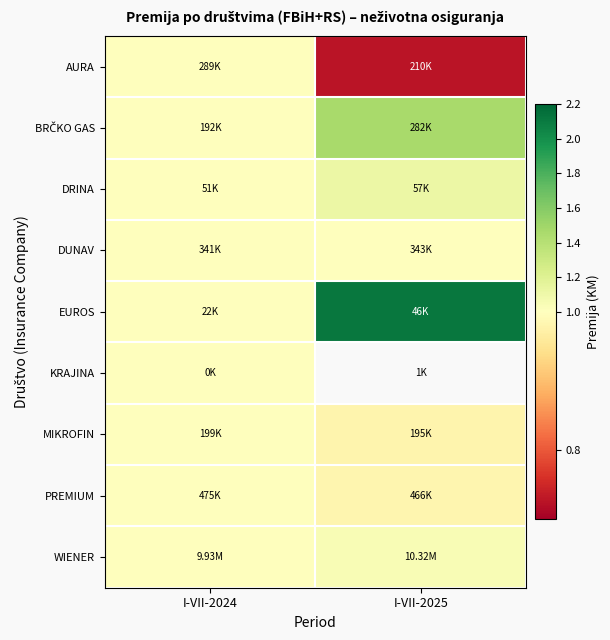

At how many categories does at least one series exceed 1?

1